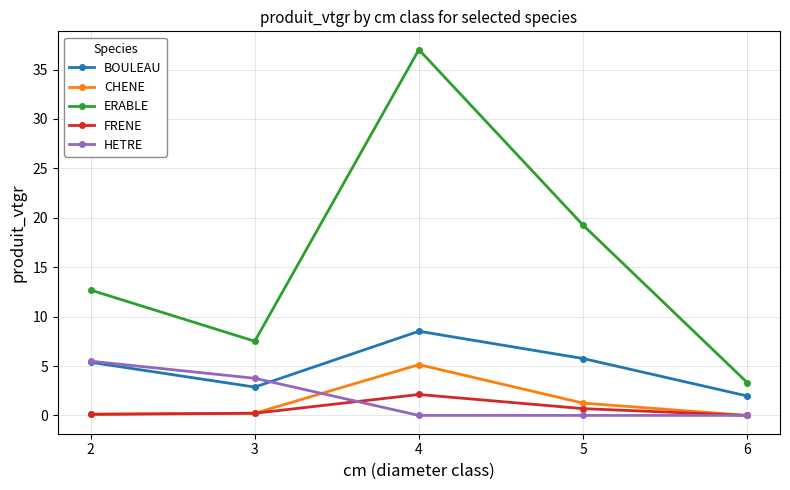

Is it true that CHENE equals 0.2 at 3?

True